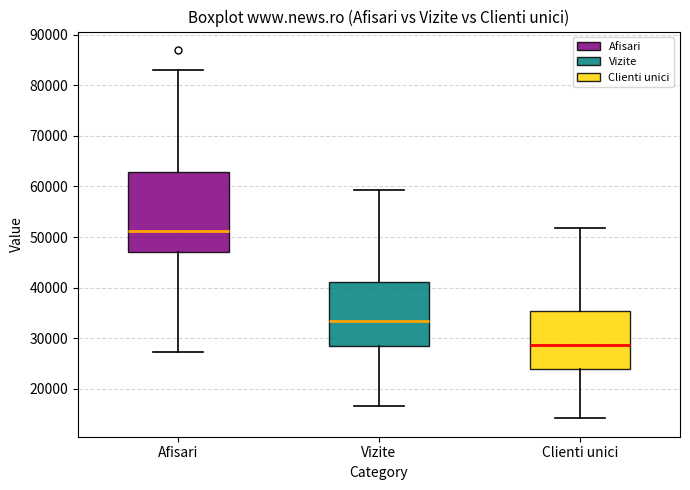

Where does the lower whisker of the box for Clienti unici end on the y-axis? The values are not printed on the chart, so give them approximately, as read against the axis.

14000